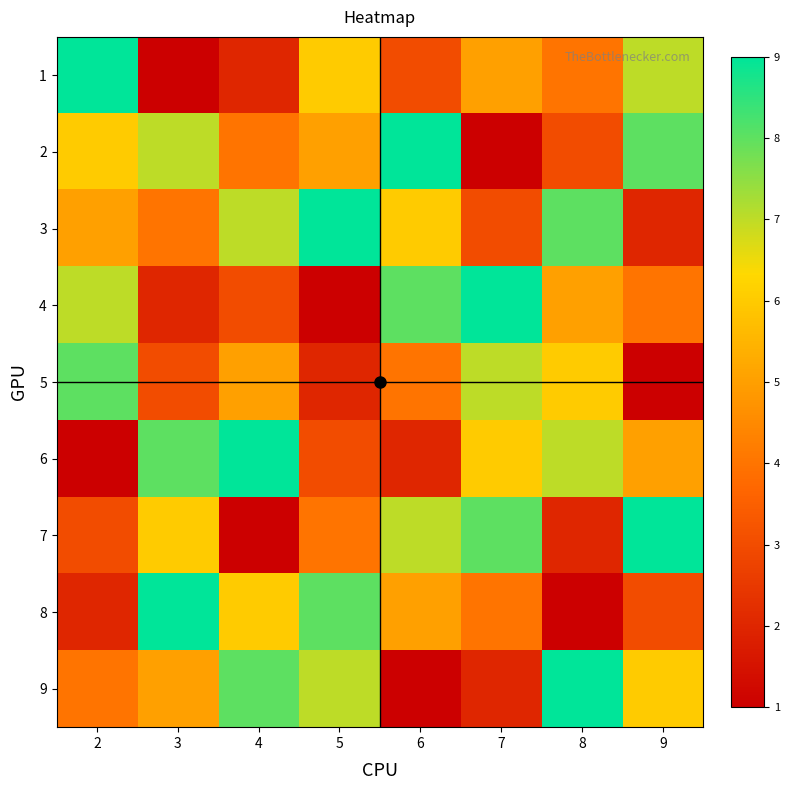

Which label corresponds to the largest value in the chart?

2